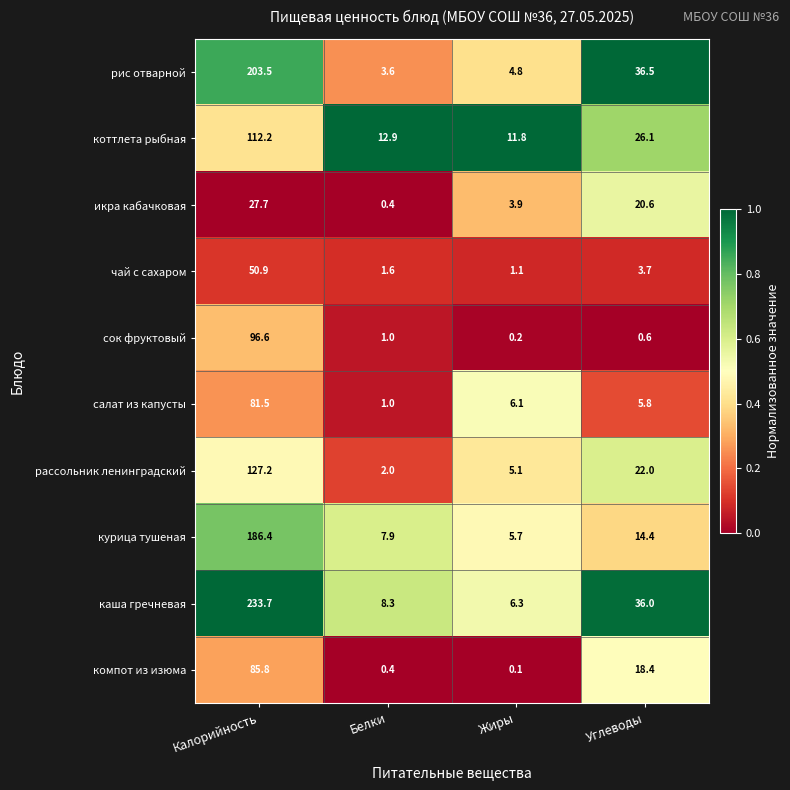

At how many categories does at least one series exceed 0?

4